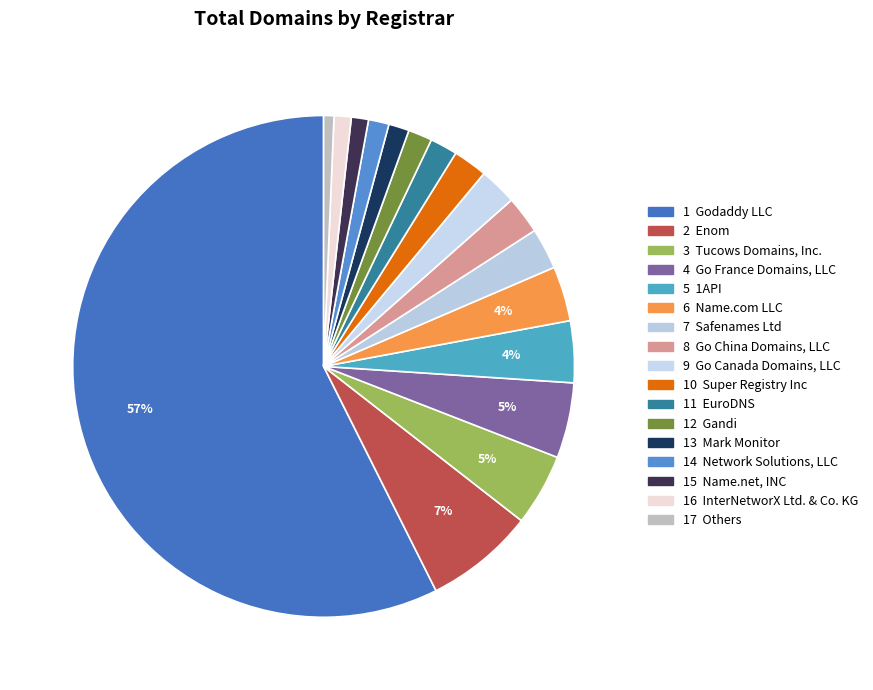

How many slices are in this pie chart?

17